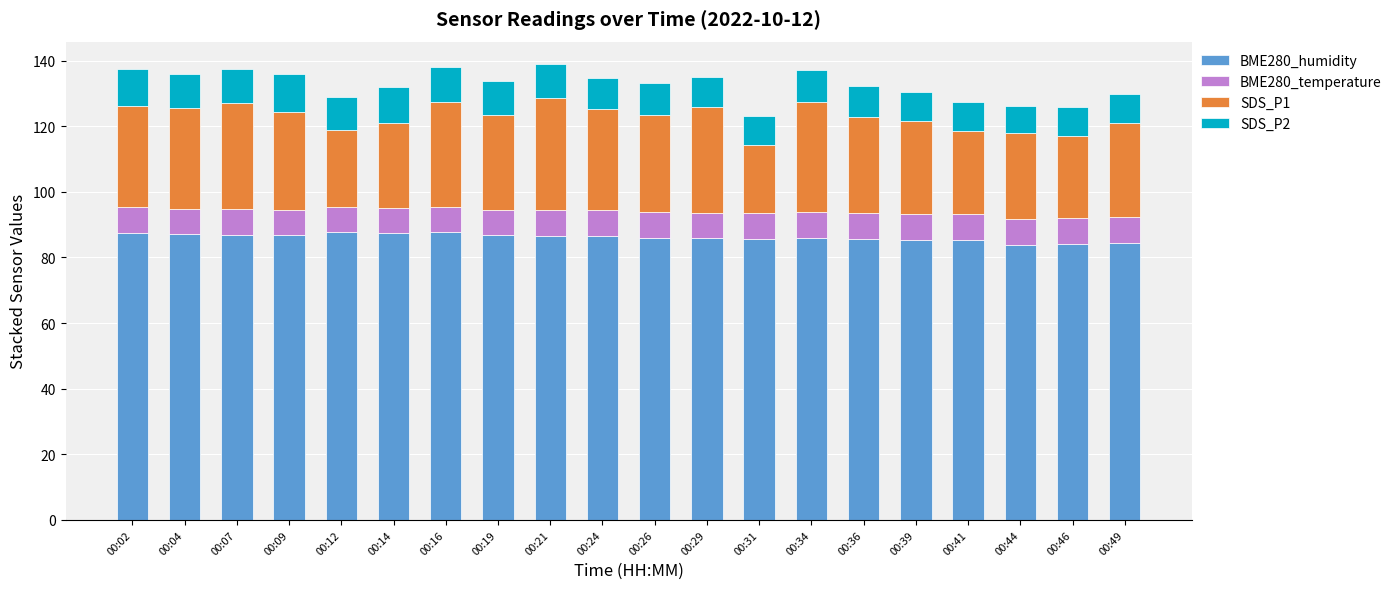

What is the total value across all series at 00:07?

137.5